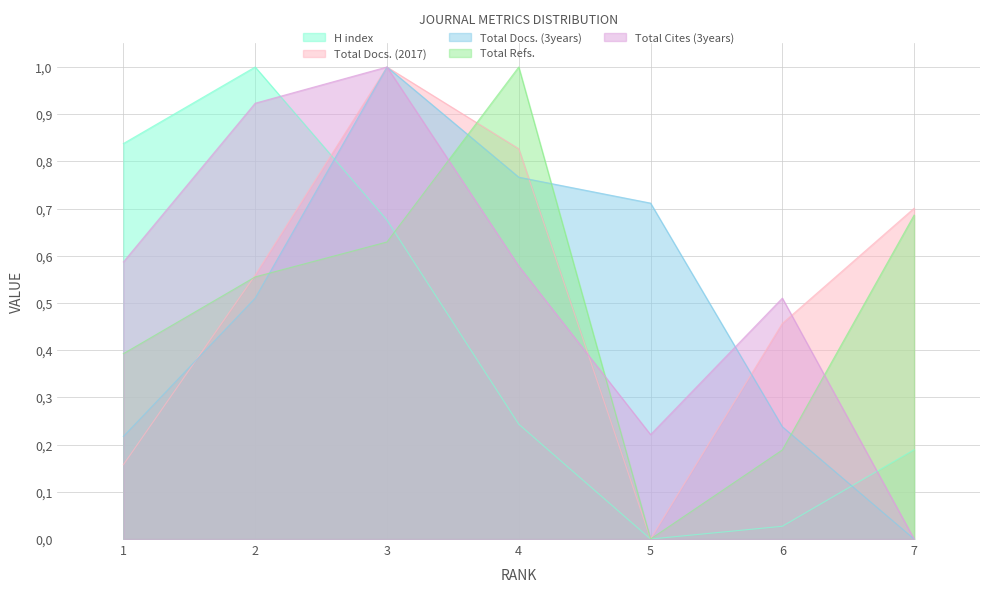

Which category has the lowest value across all series?

5